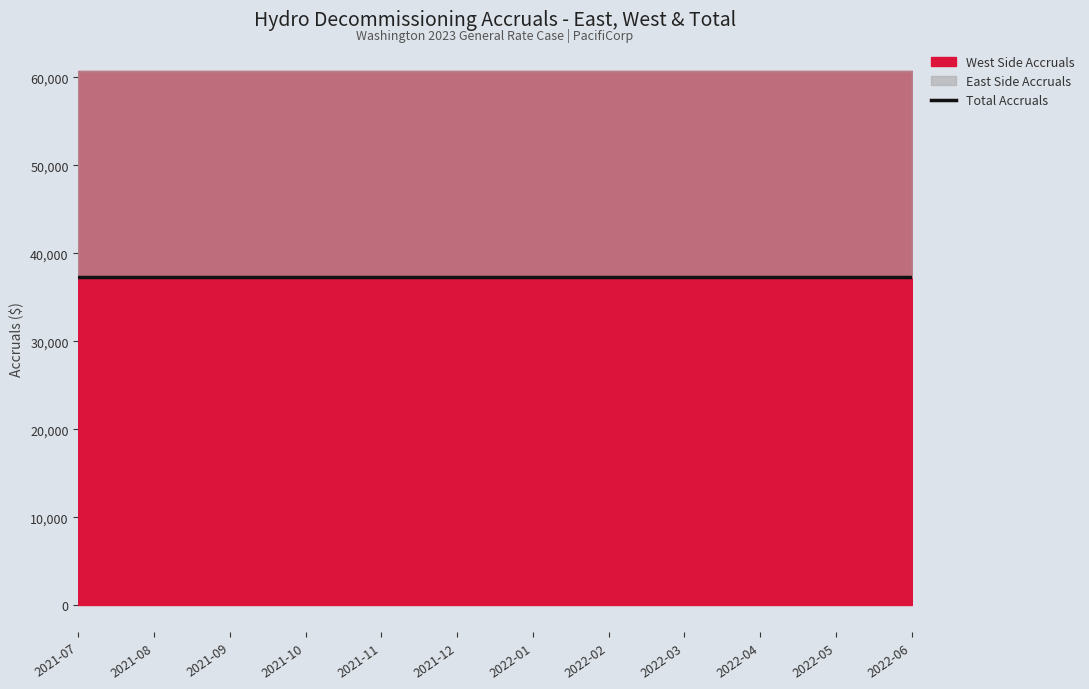

True or false: West Side Accruals has more than 2 points higher than both neighbors.

False